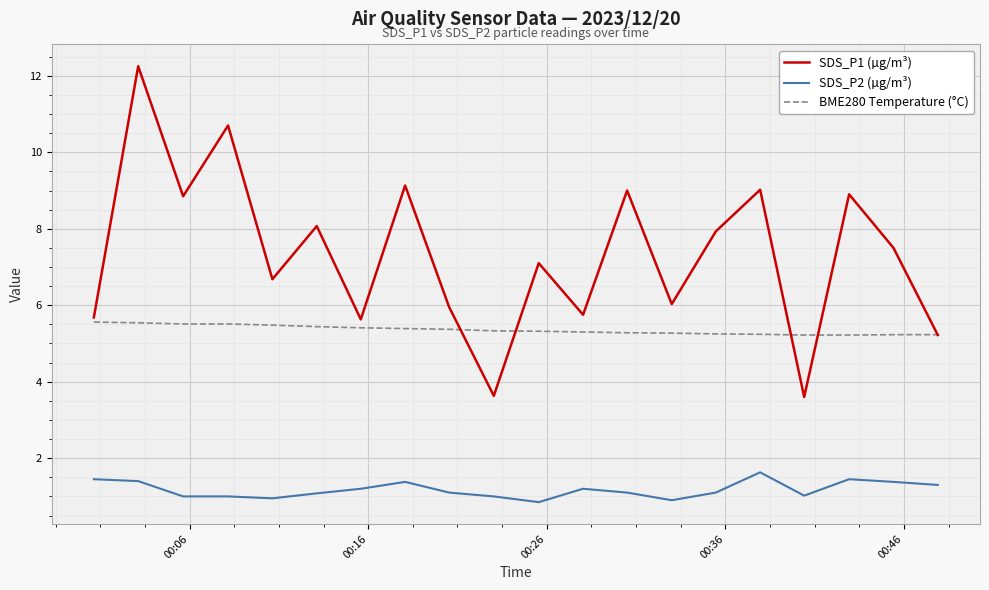

True or false: SDS_P1 (µg/m³) and SDS_P2 (µg/m³) cross at least once.

False